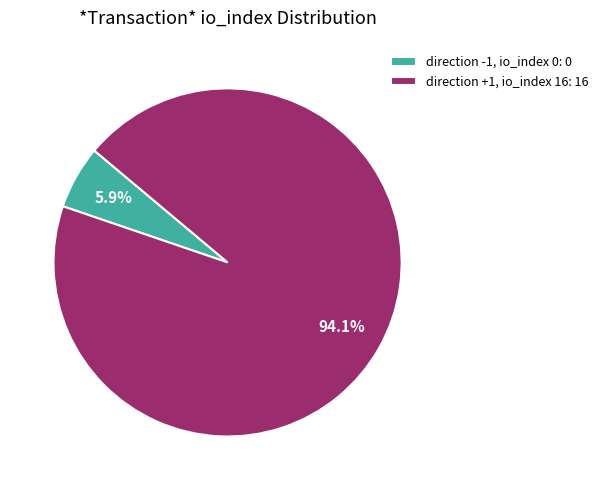

Does any single category account for the majority?

Yes